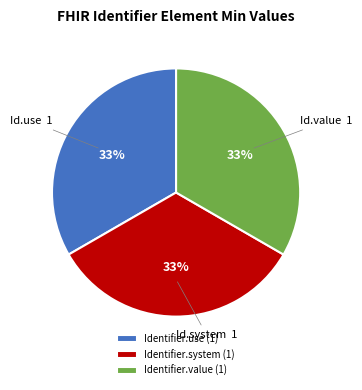

Is Identifier.value (1) the majority of the pie?

No